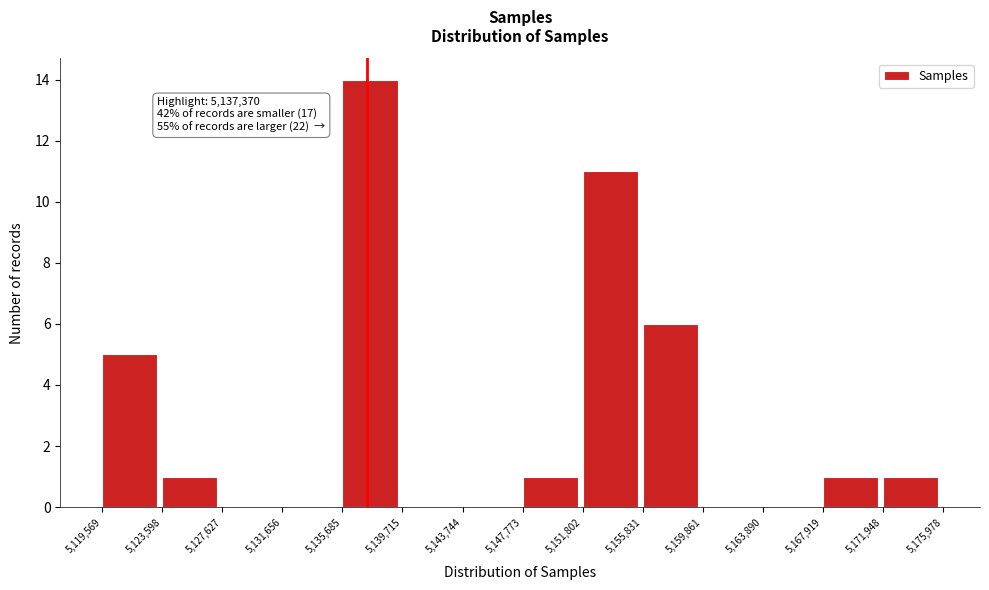

Which range on the x-axis has the tallest bar?

5,135,685 to 5,139,715